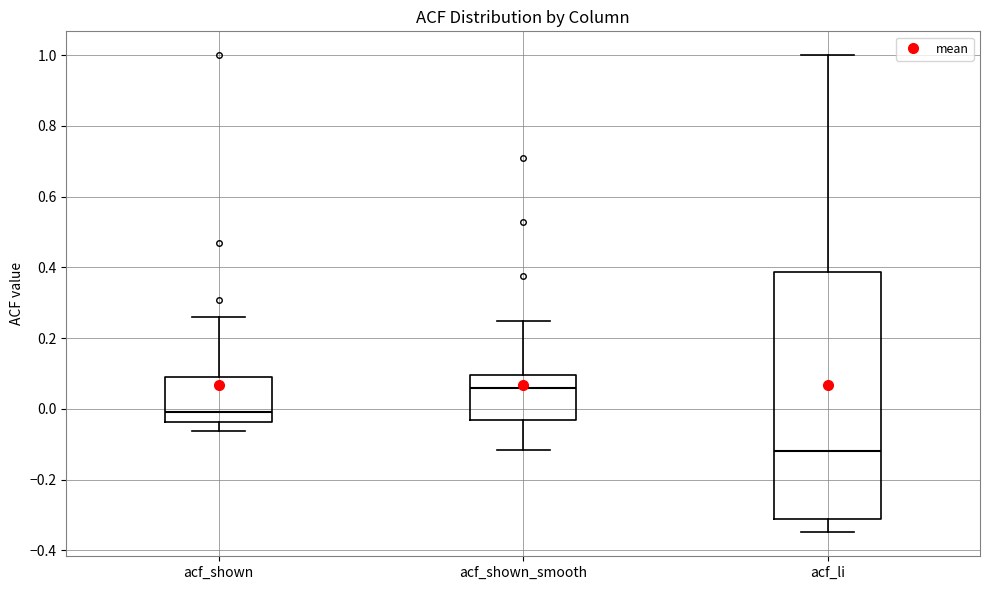

Which box is the tallest, from its lower edge to its upper edge?

acf_li